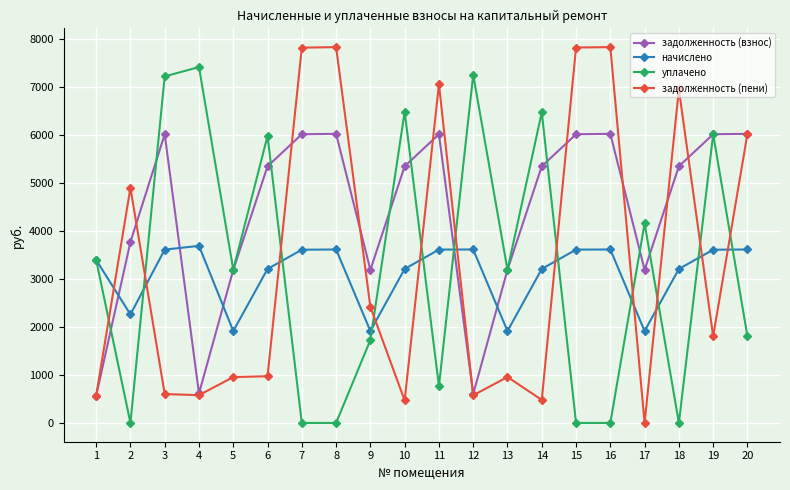

Rank the series by their maximum value, from lowest to highest.

начислено, задолженность (взнос), уплачено, задолженность (пени)